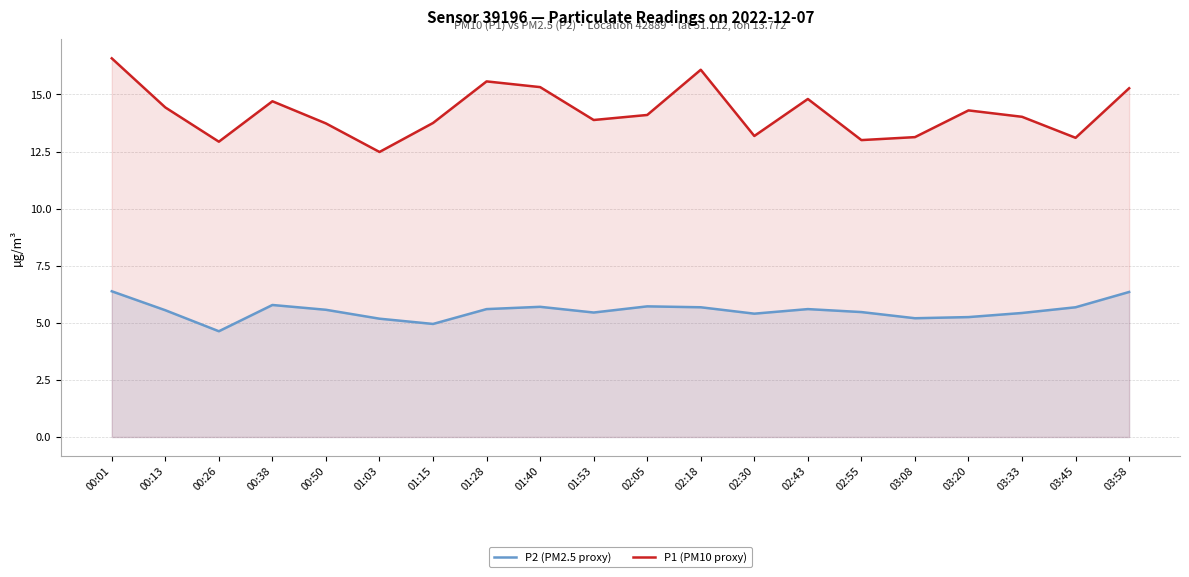

What position from the right is 00:01?

20